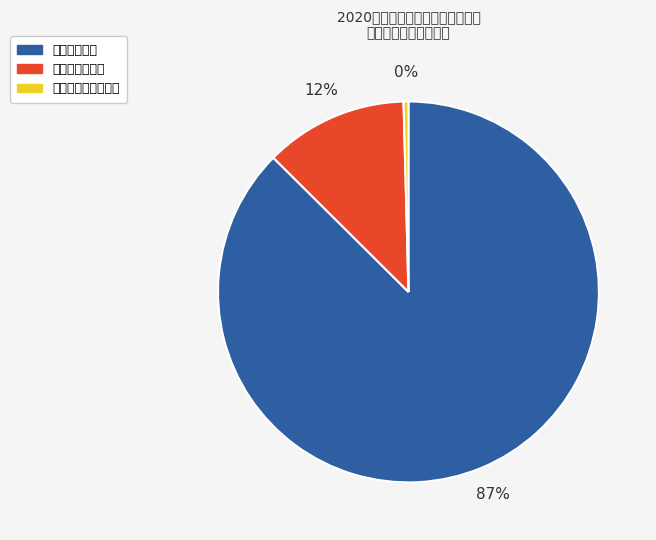

Does any single category account for the majority?

Yes